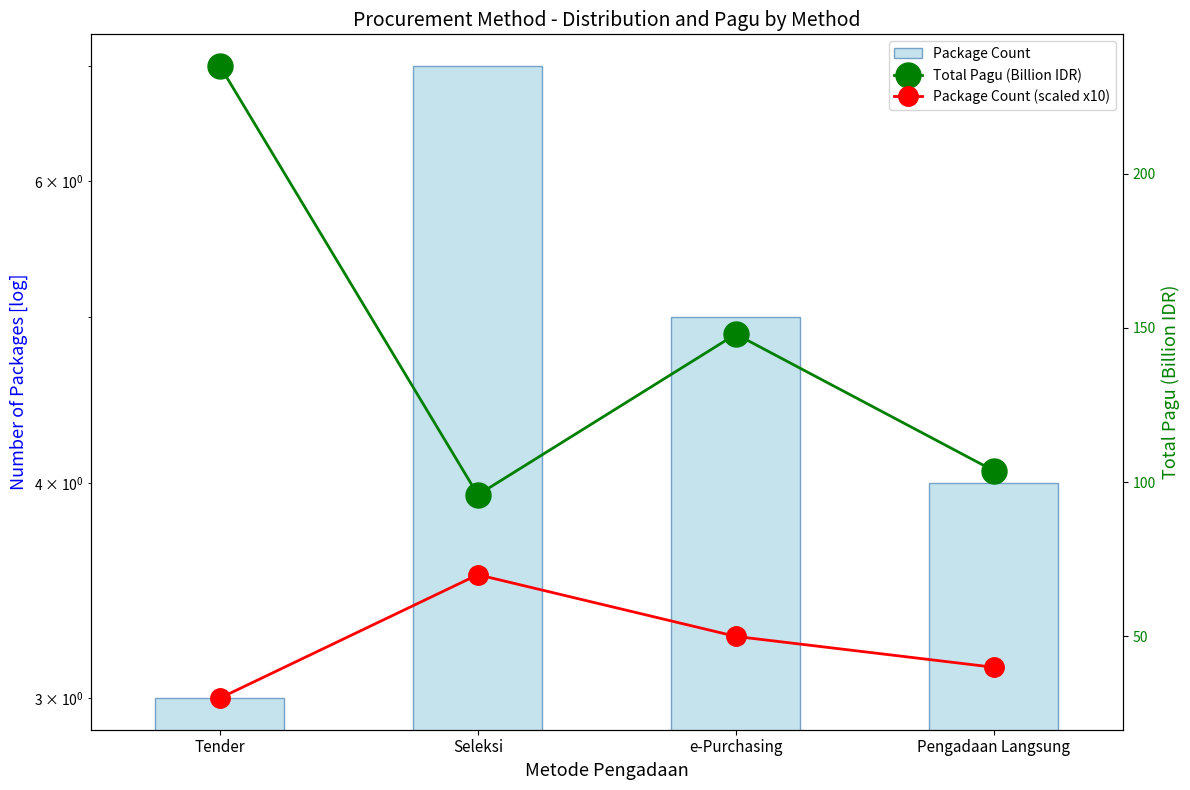

What is the total value across all series at Pengadaan Langsung?

147.7